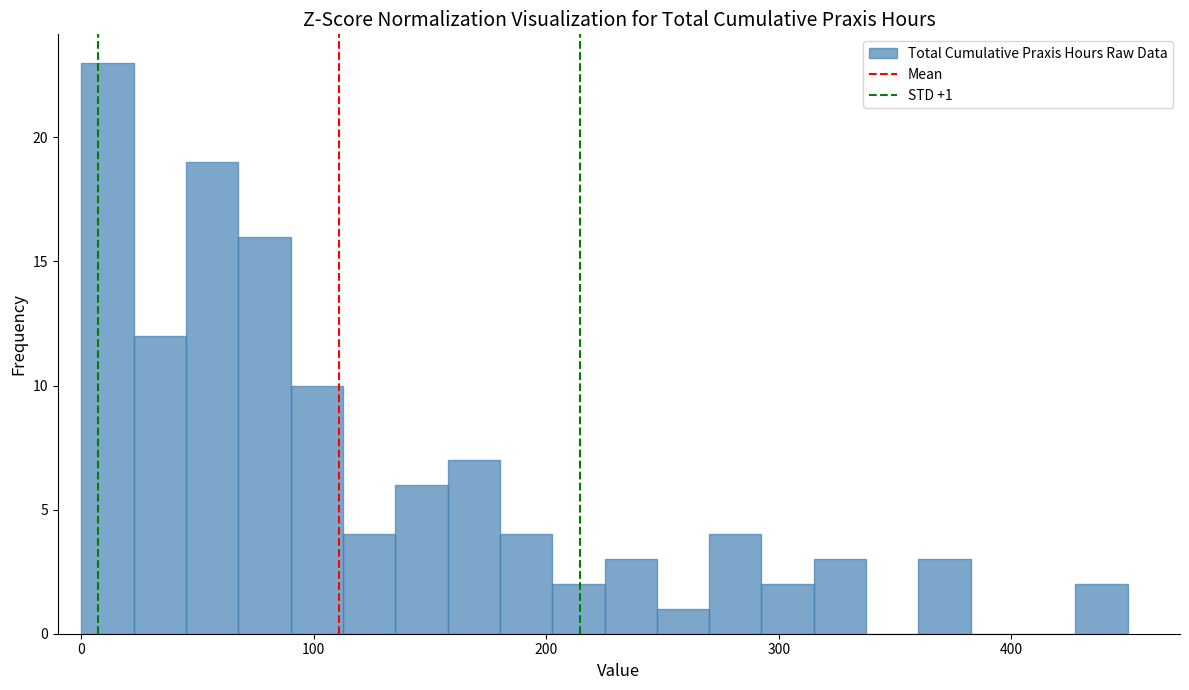

Read against the x-axis, roughly where is the centre of the tallest bar?

10